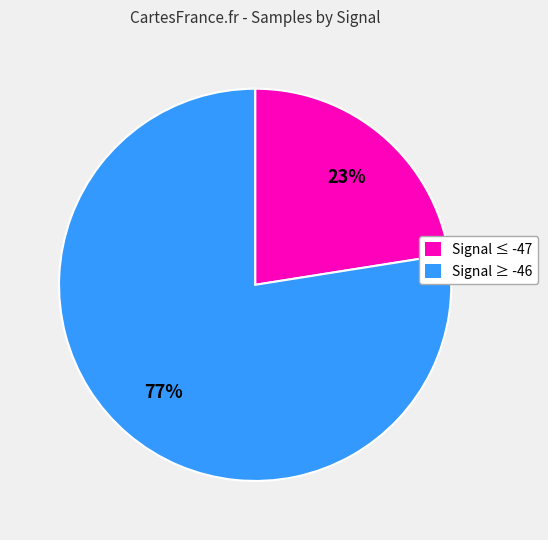

Is there a majority slice in this chart?

Yes